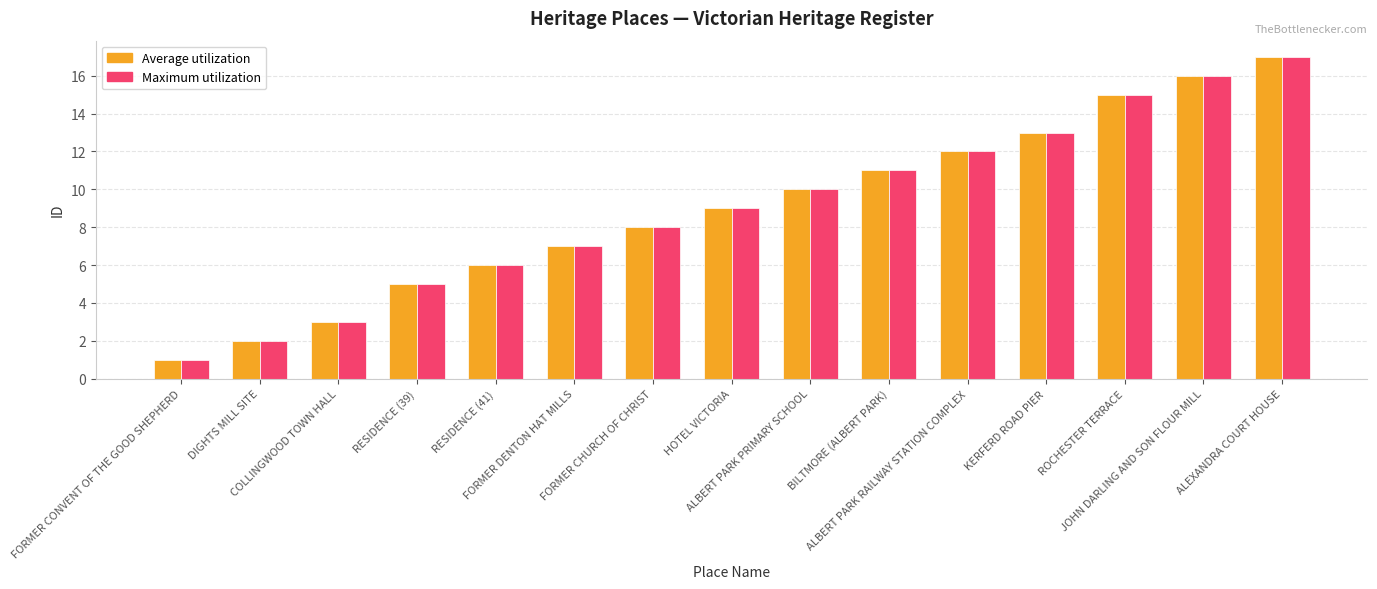

How many data points in Maximum utilization are less than 9?

7